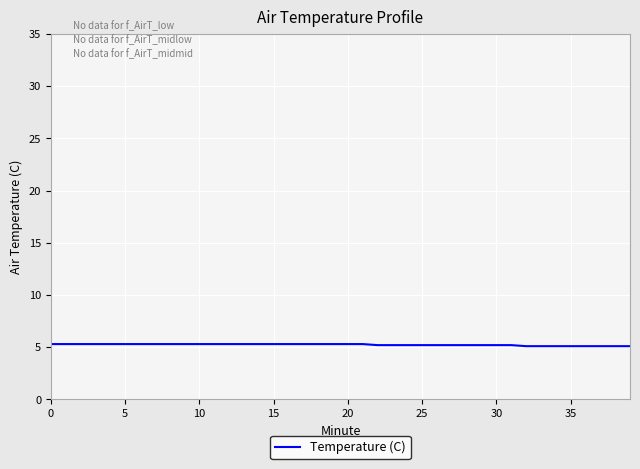

Does the chart display data point markers on the line(s)?

No